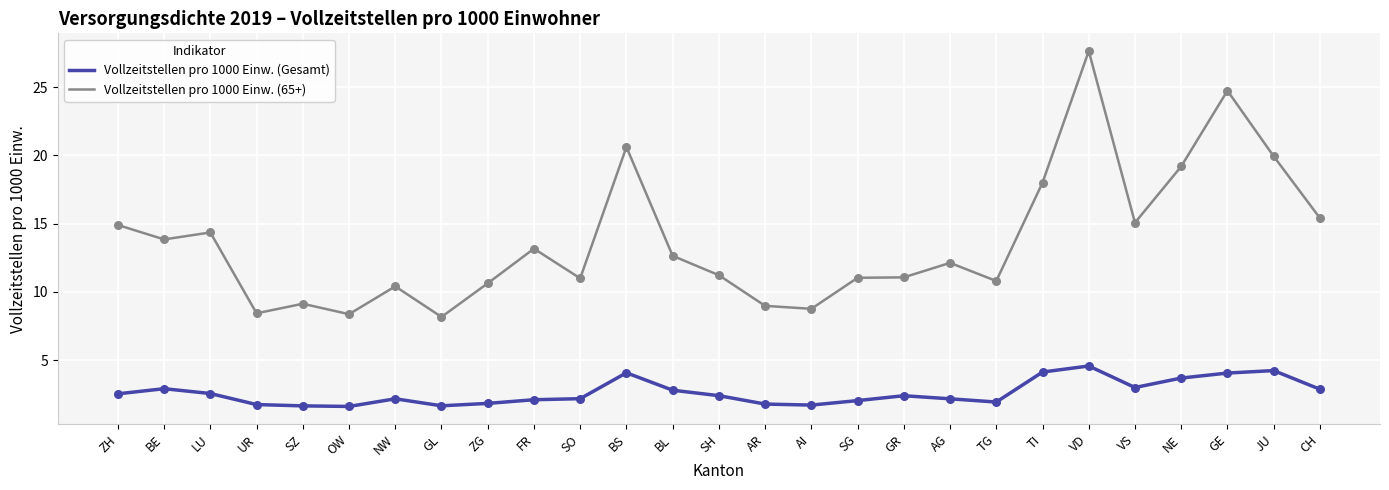

Which series has the widest spread of values?

Vollzeitstellen pro 1000 Einw. (65+)